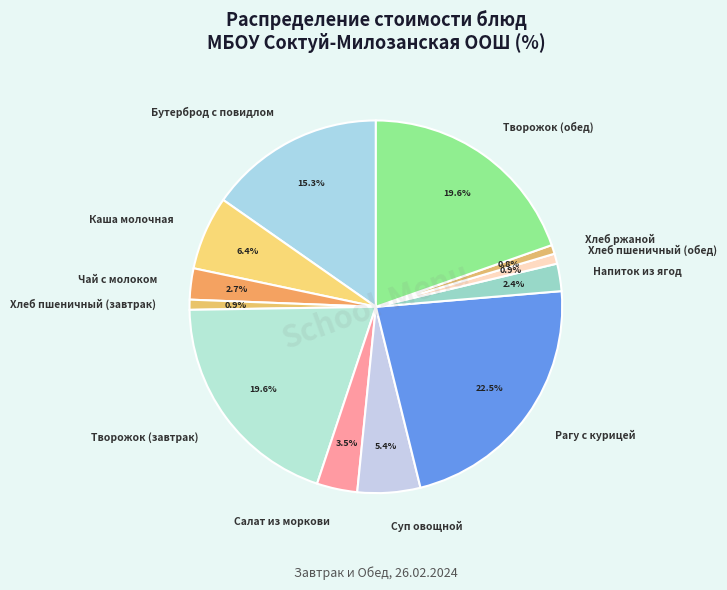

Which category has the biggest portion of the pie?

Рагу с курицей